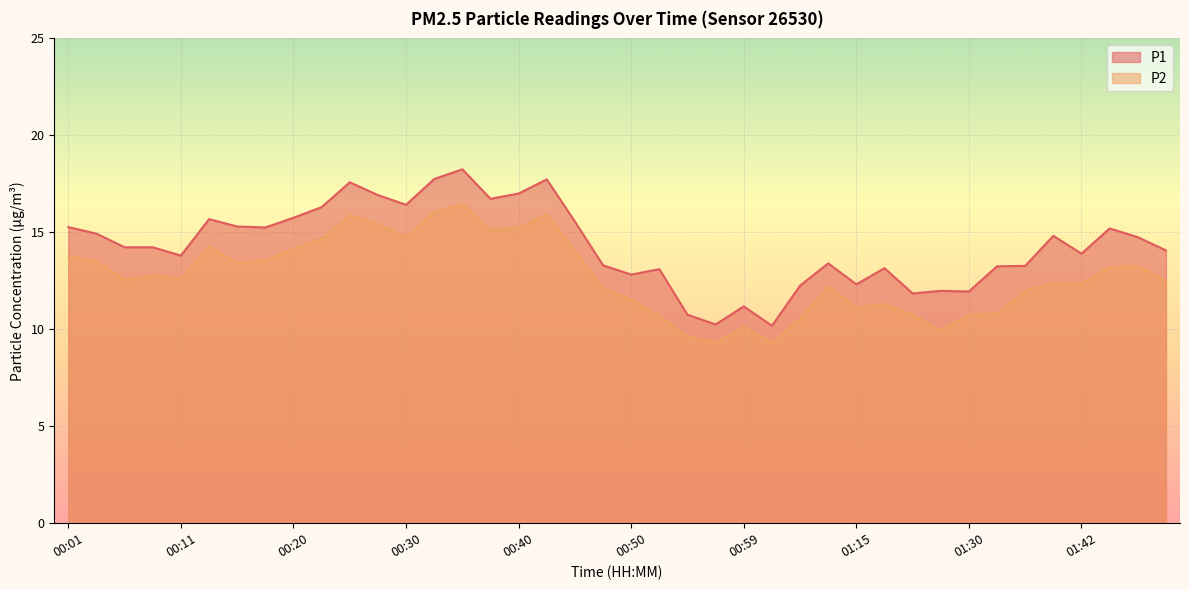

What are all the series names shown in the legend?

P1, P2